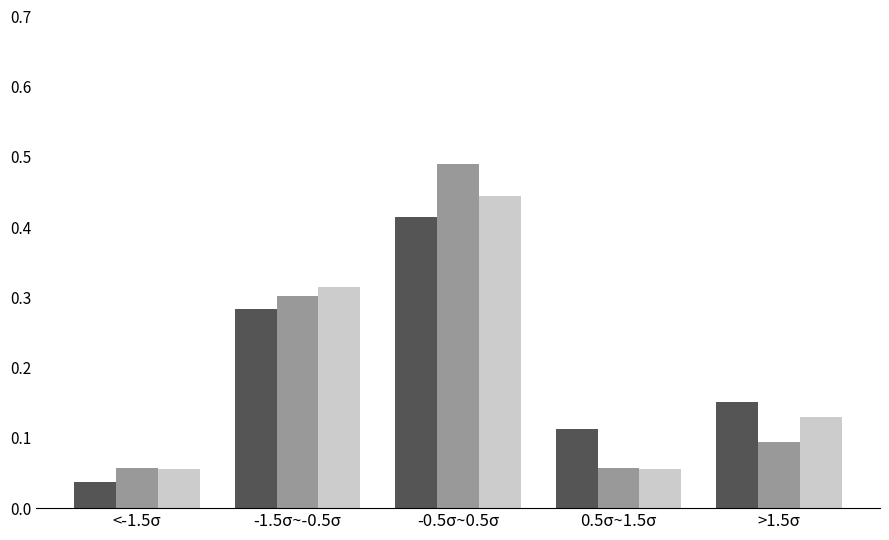

Which label corresponds to the smallest value in the chart?

<-1.5σ